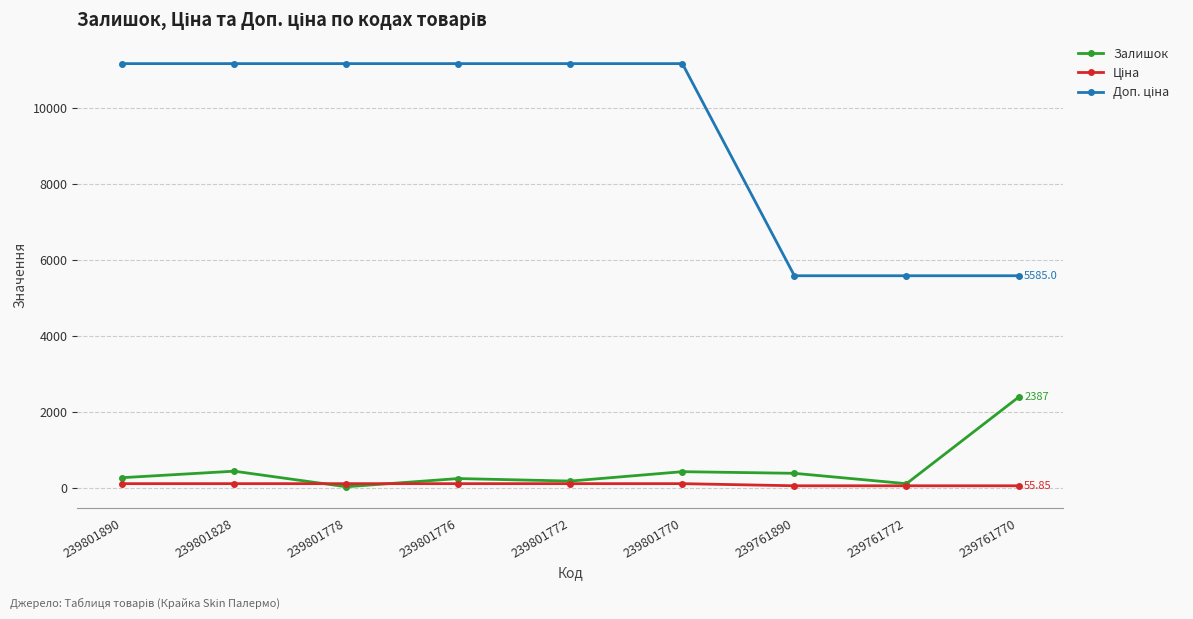

True or false: Залишок has more than 0 interior local peaks.

True